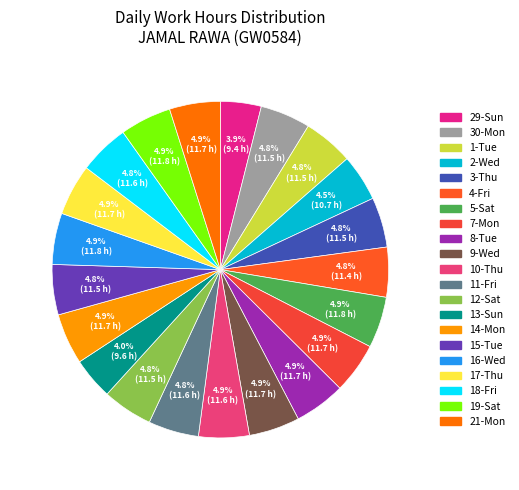

What is the total percentage of 11-Fri and 7-Mon?

9.7%